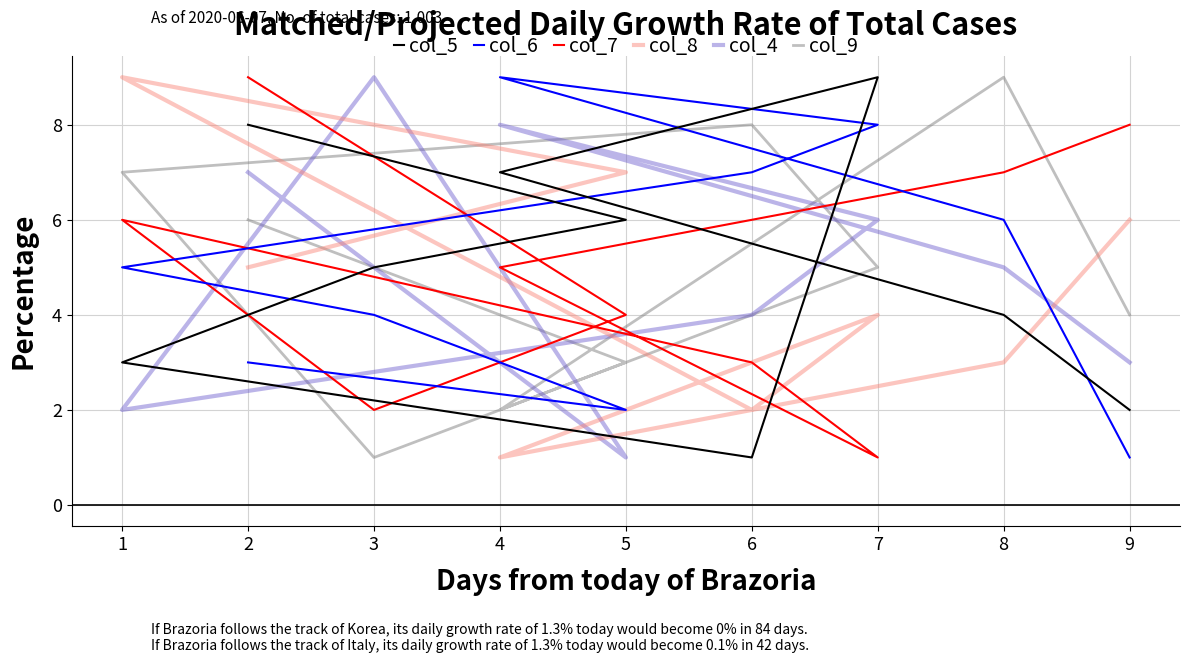

Is this an area chart (filled region under the line)?

No